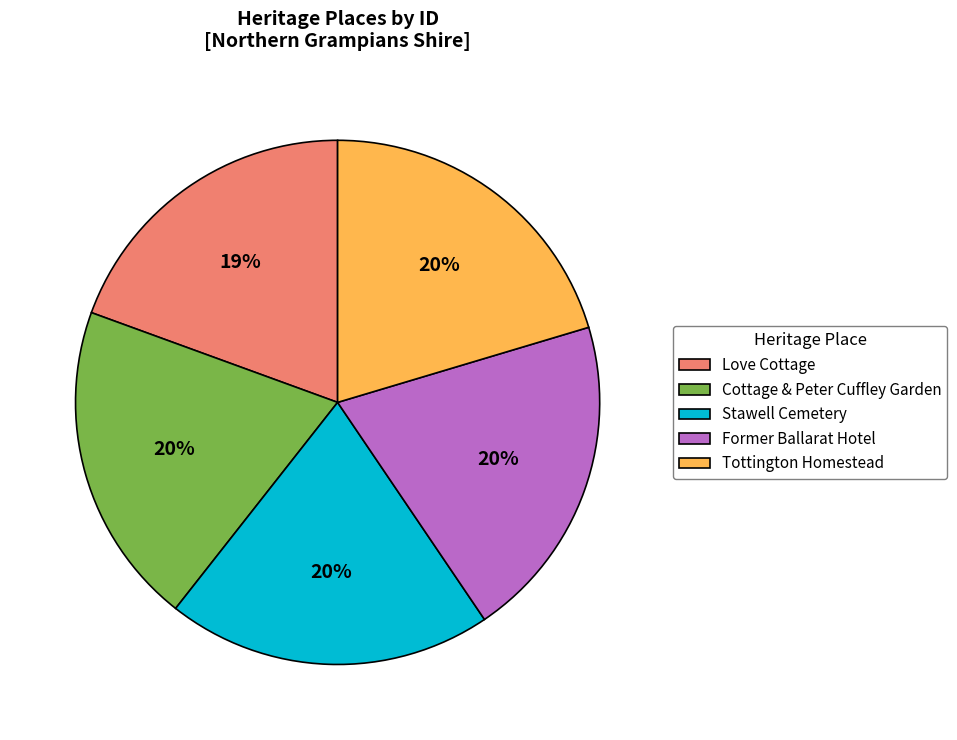

Which slice is the smallest?

Love Cottage